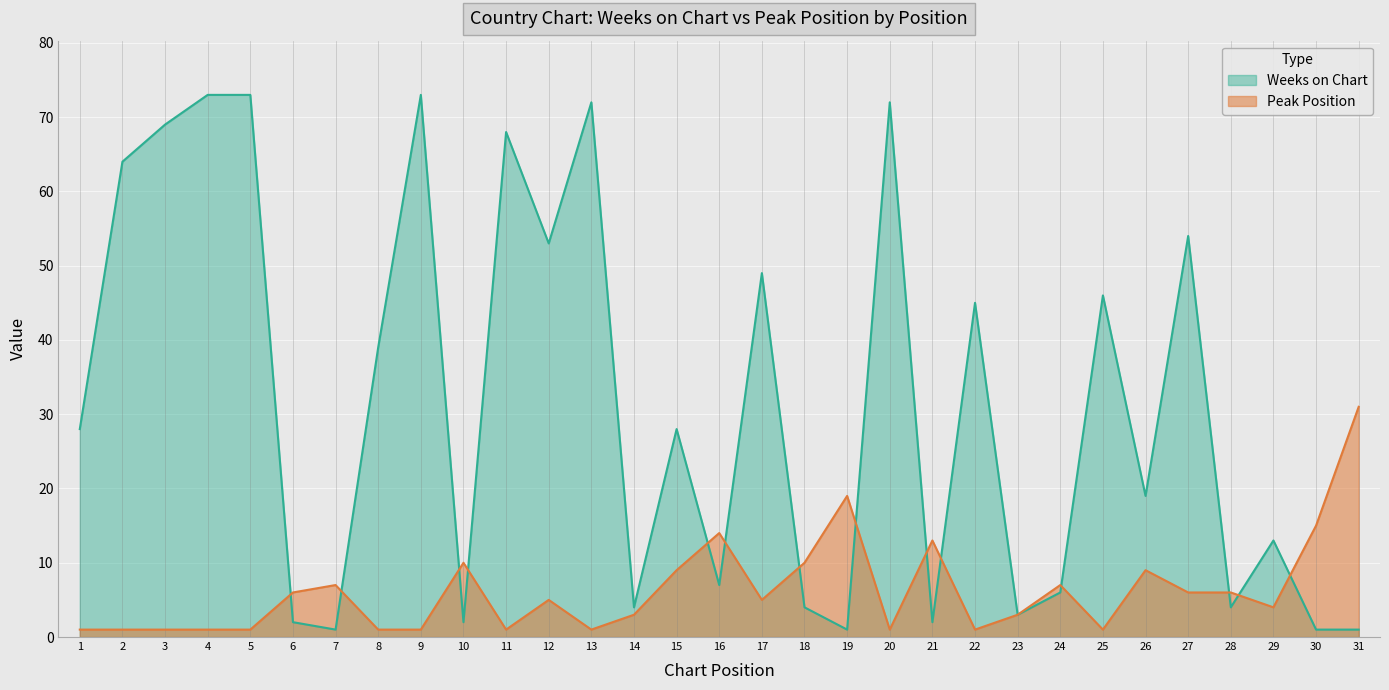

Between which two adjacent categories do Peak Position and Weeks on Chart first intersect?

5 and 6